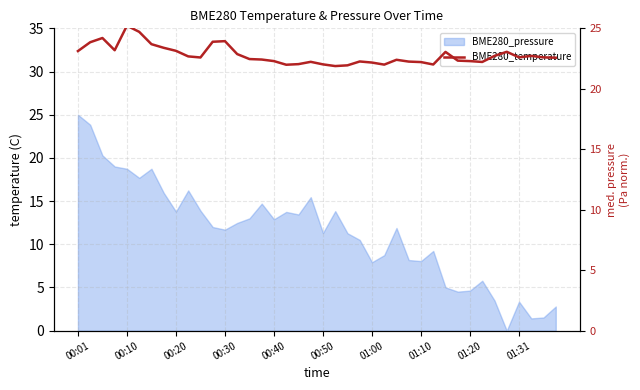

How many data points does each series have?

40